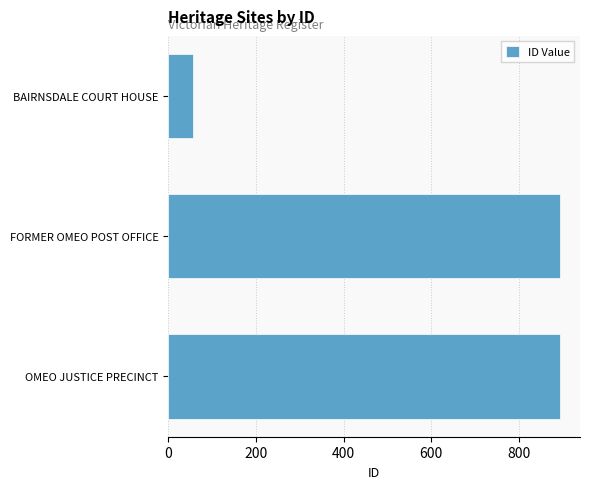

Where is the data nearest to the value 475?

FORMER OMEO POST OFFICE